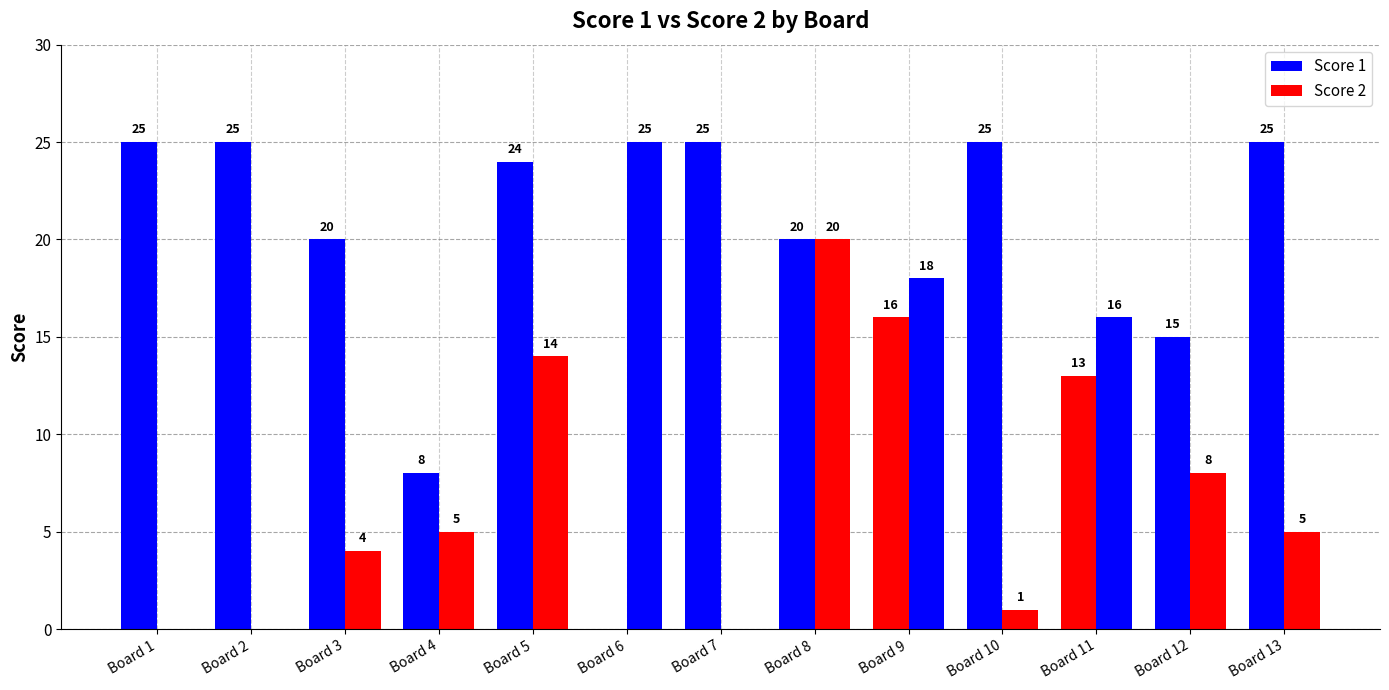

Are the bars grouped side by side (vs. stacked)?

Yes